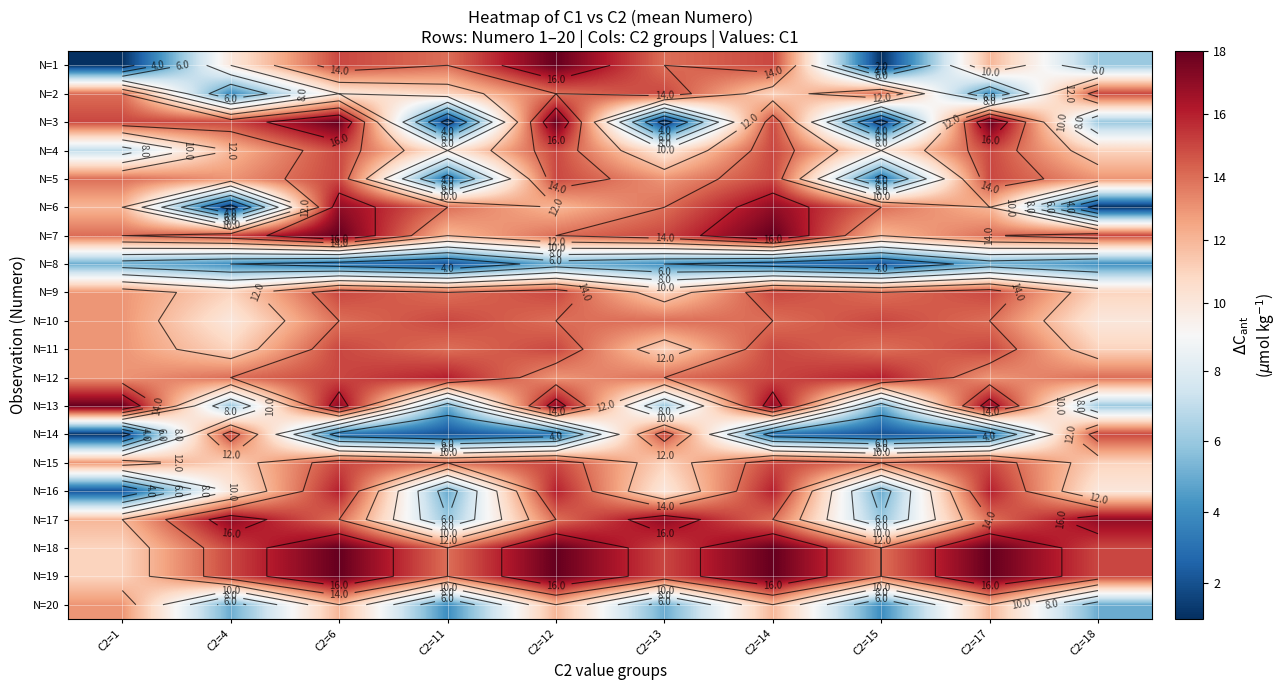

Where does the N=11 series first go above 14?

C2=6